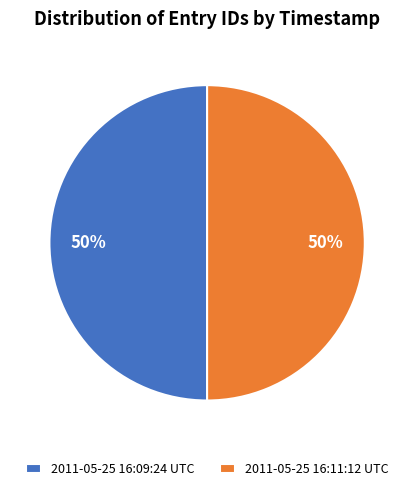

To the nearest percent, what portion does 2011-05-25 16:11:12 UTC represent?

50%